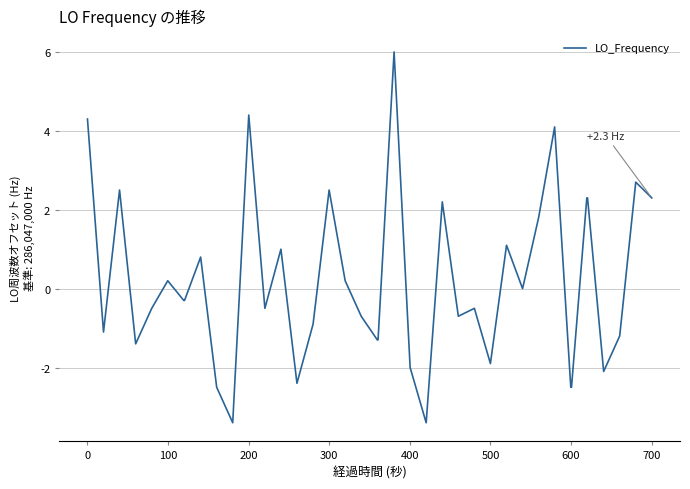

What is the difference between the maximum and minimum values?

9.4